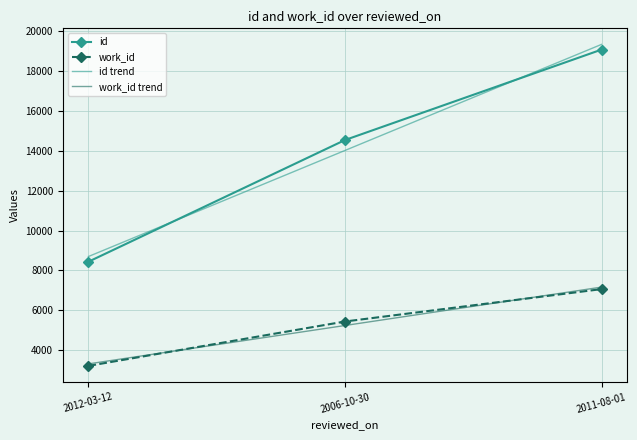

At which category does the chart reach its peak across all series?

2011-08-01